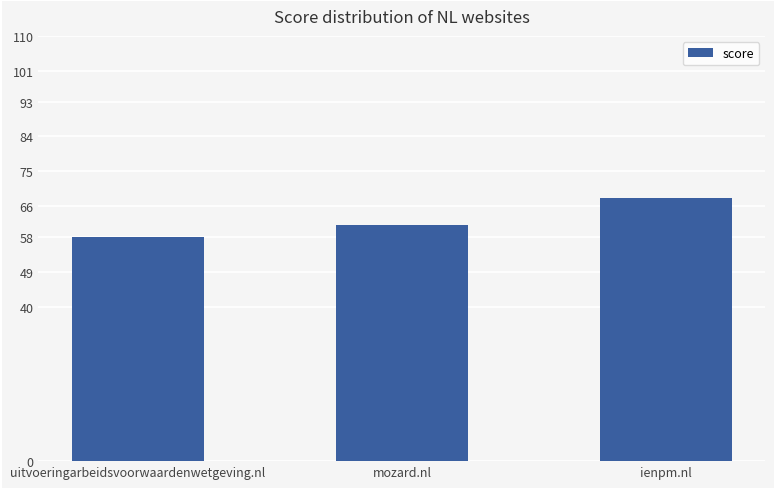

Reading left to right, extract all data points from this chart.

uitvoeringarbeidsvoorwaardenwetgeving.nl=58	mozard.nl=61	ienpm.nl=68